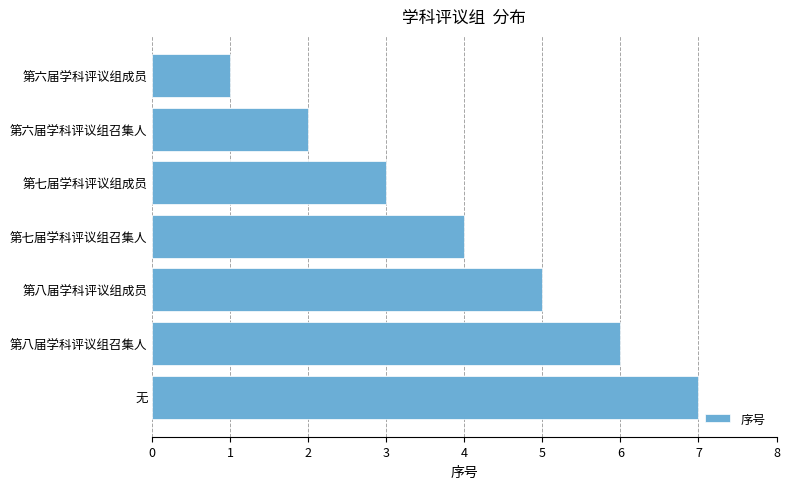

What is the maximum value shown in the chart?

7